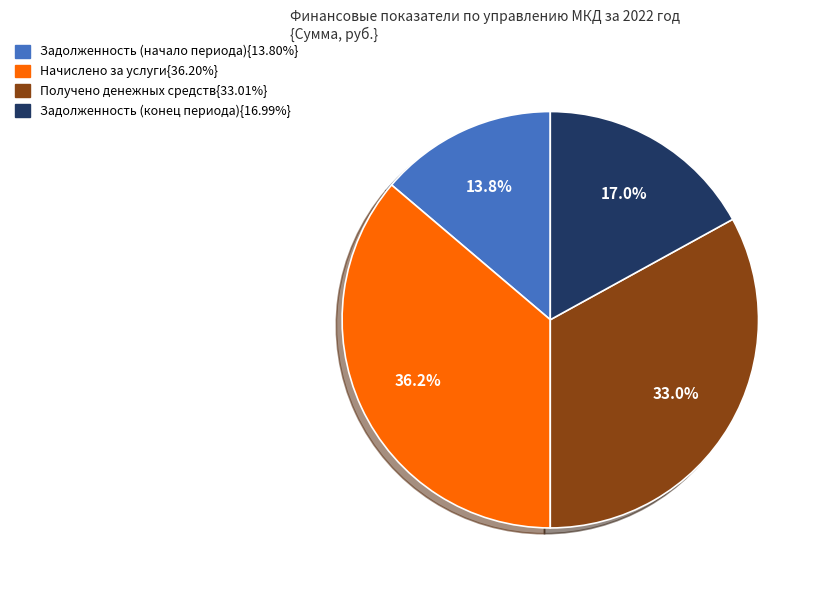

Does any single category account for the majority?

No